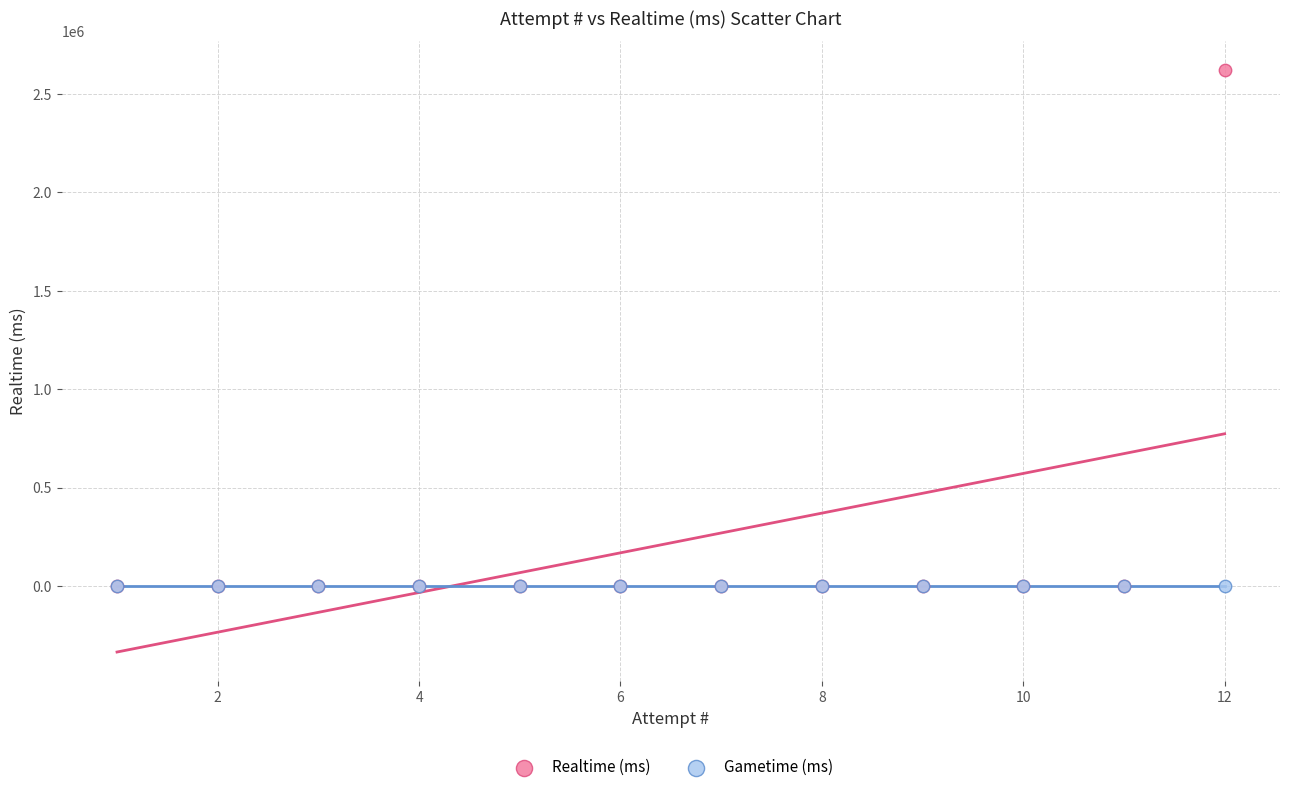

What are all the series names shown in the legend?

Realtime (ms), Gametime (ms)